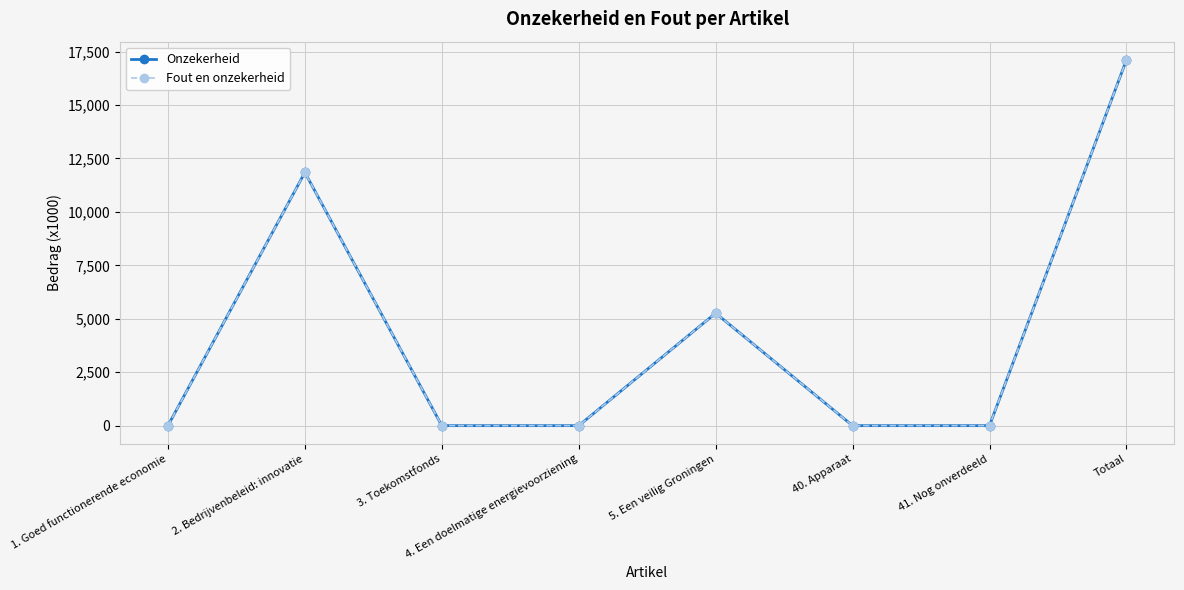

True or false: Fout en onzekerheid and Onzekerheid cross at least once.

False